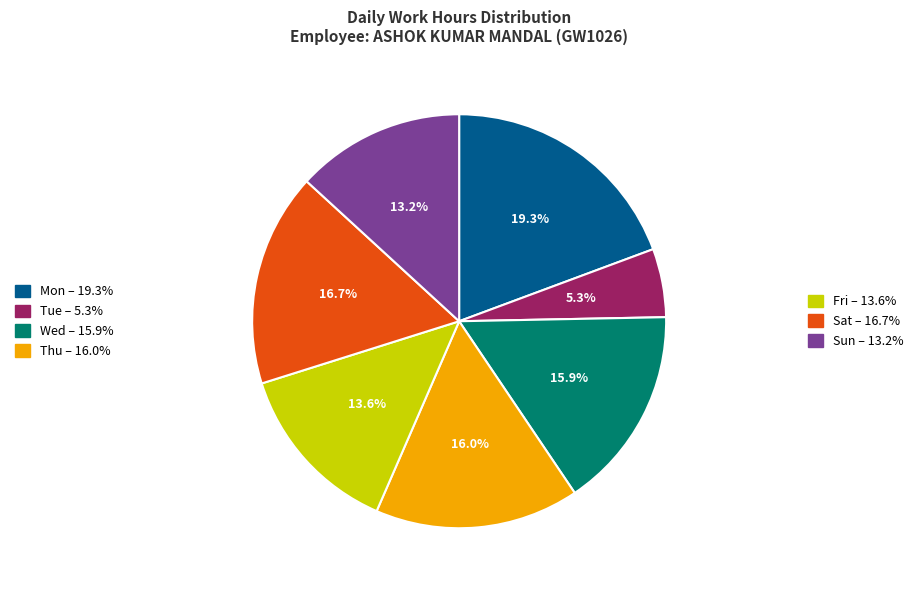

Does any single category account for the majority?

No